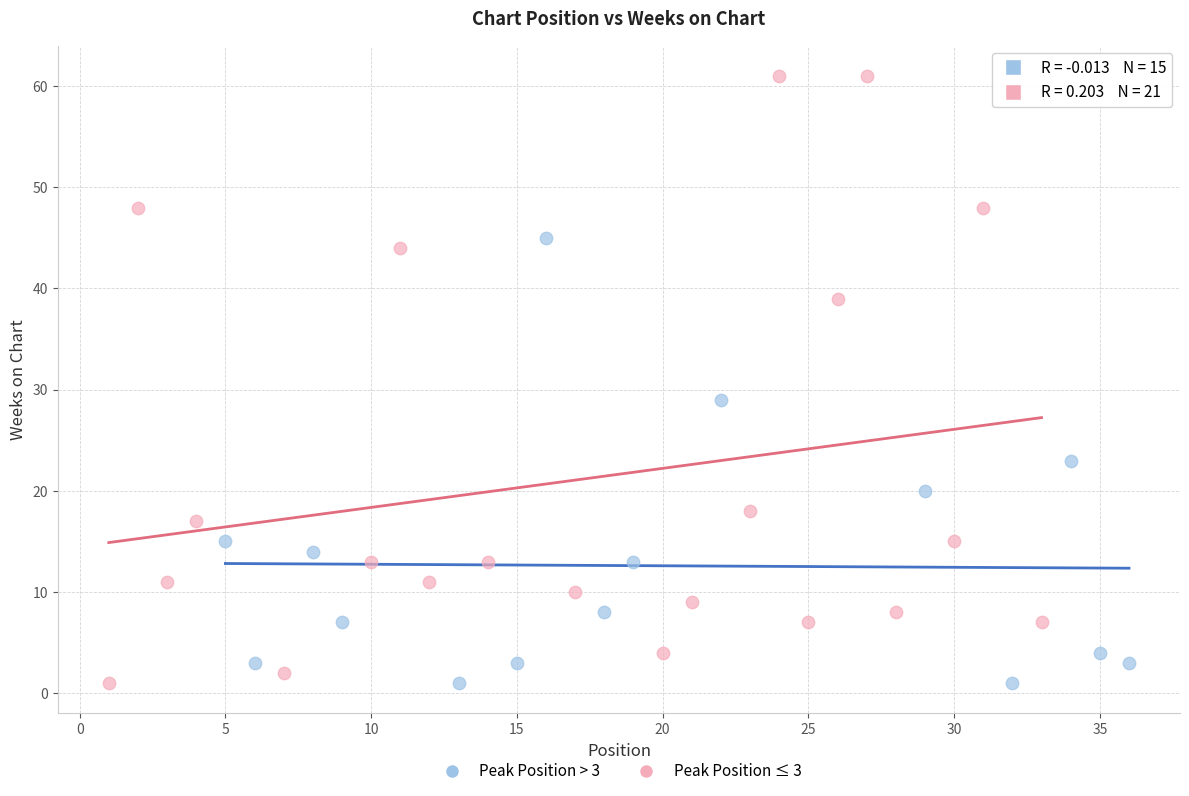

Which series has the widest spread of Y values?

Peak Position ≤ 3